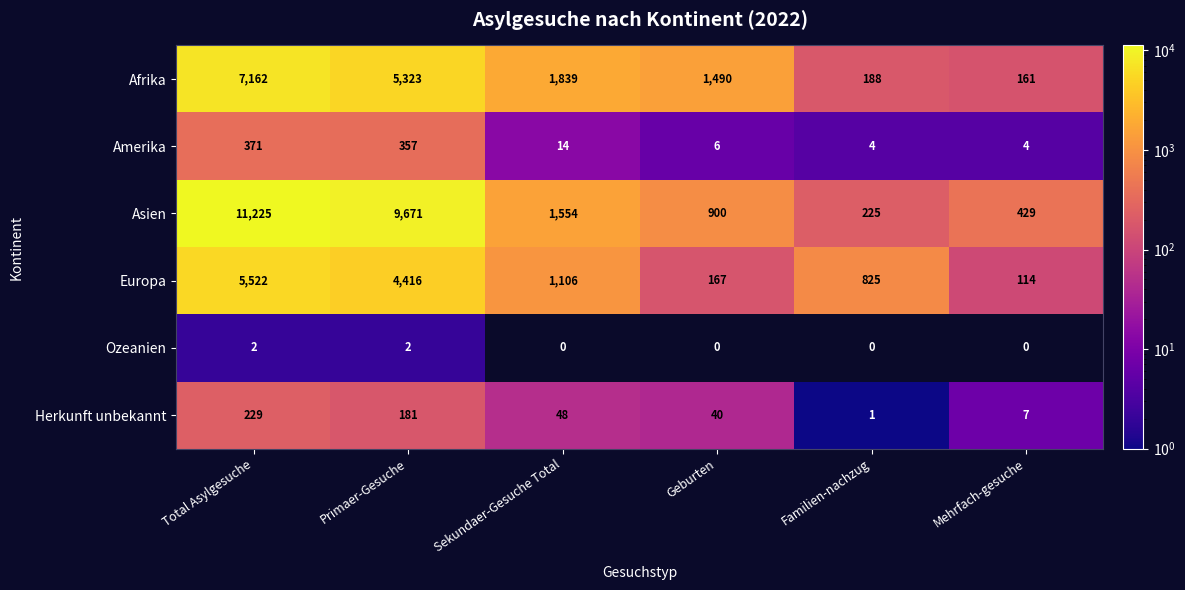

How many data points in Asien are less than 1554?

3